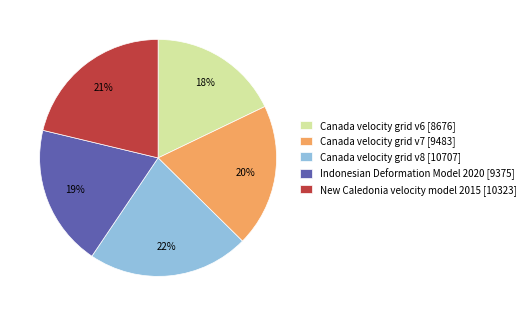

Which slice is the smallest?

Canada velocity grid v6